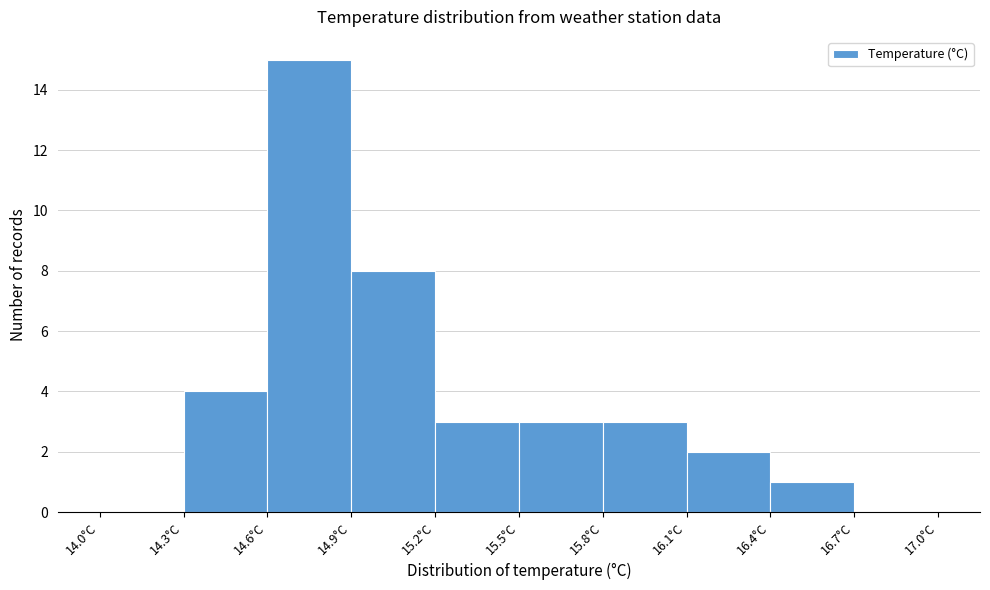

Which range on the x-axis has the tallest bar?

14.6 to 14.9